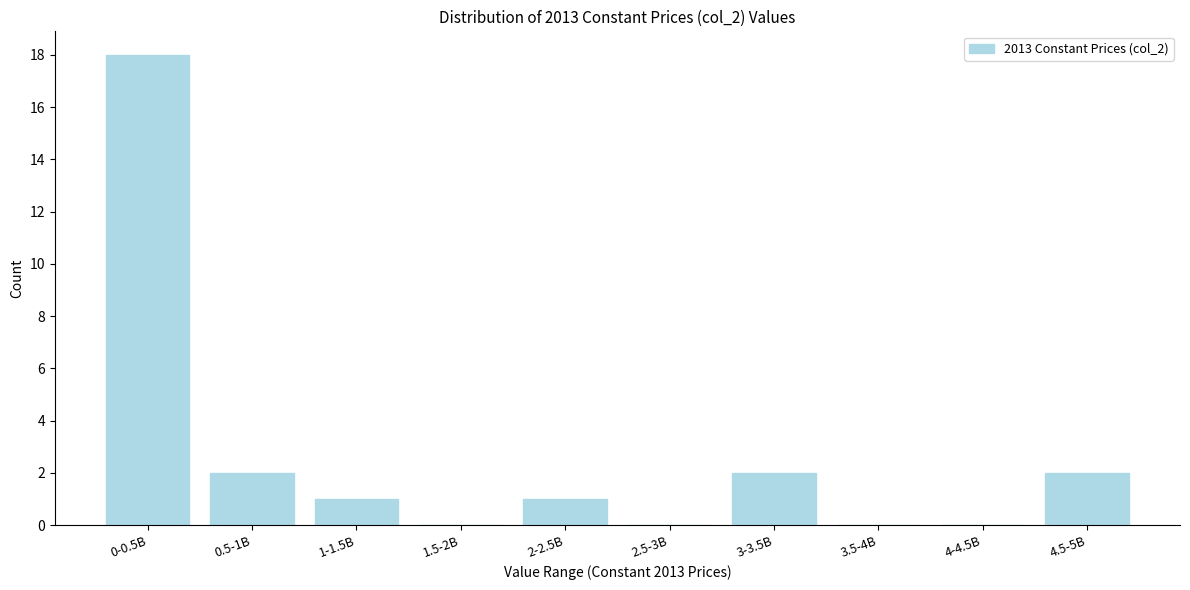

Is it true that the value at 0-0.5B is 5?

False